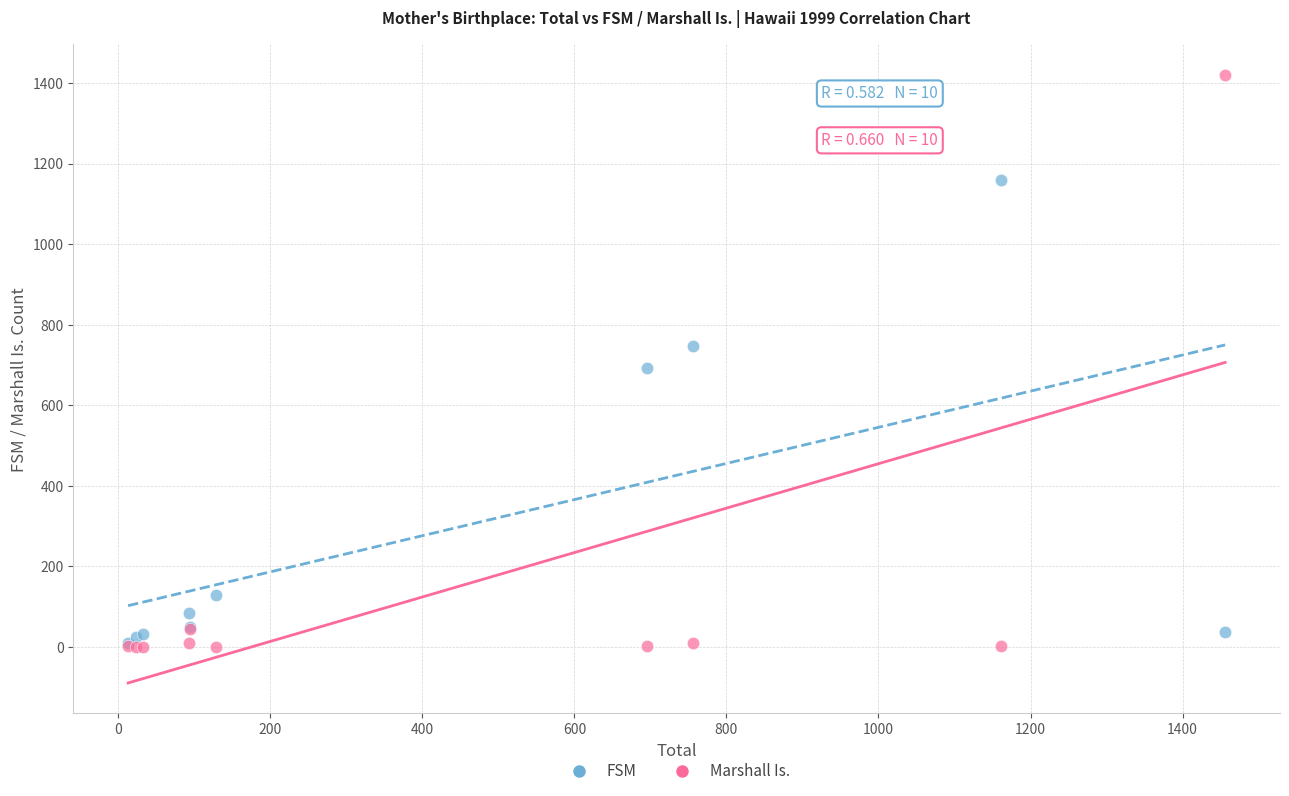

Across all series, what Y value is closest to 710?

693